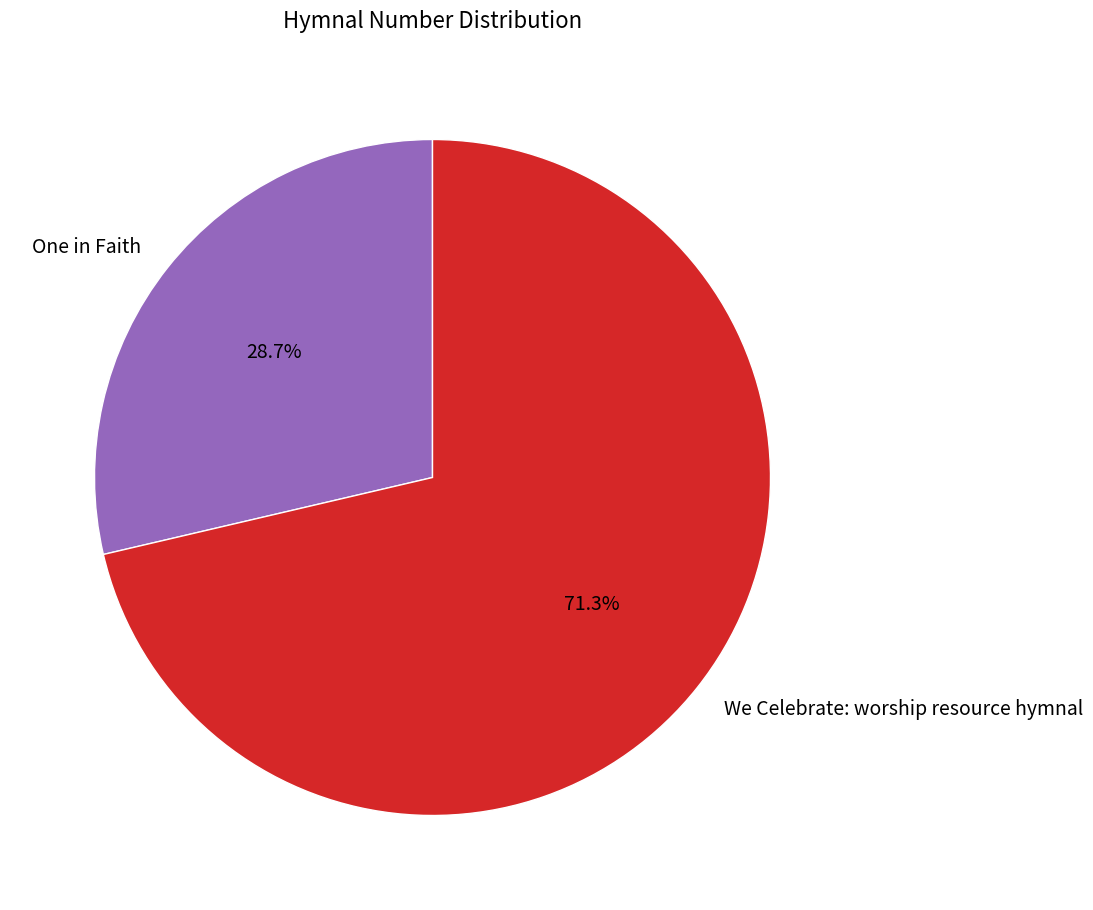

Is it true that One in Faith is 29% of the pie?

True